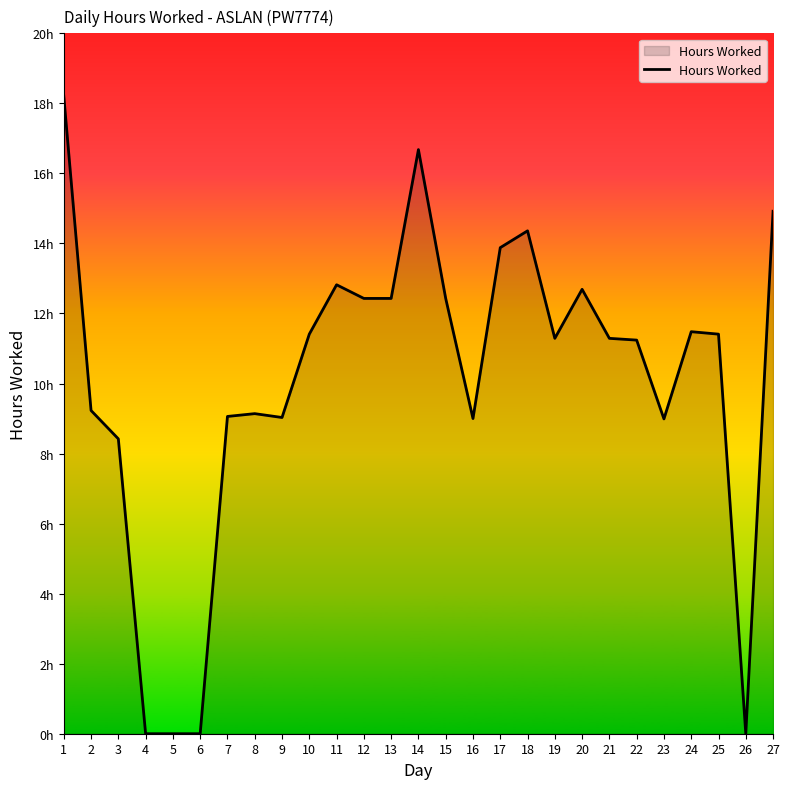

What is the value of the 16th point from the left?

9.0